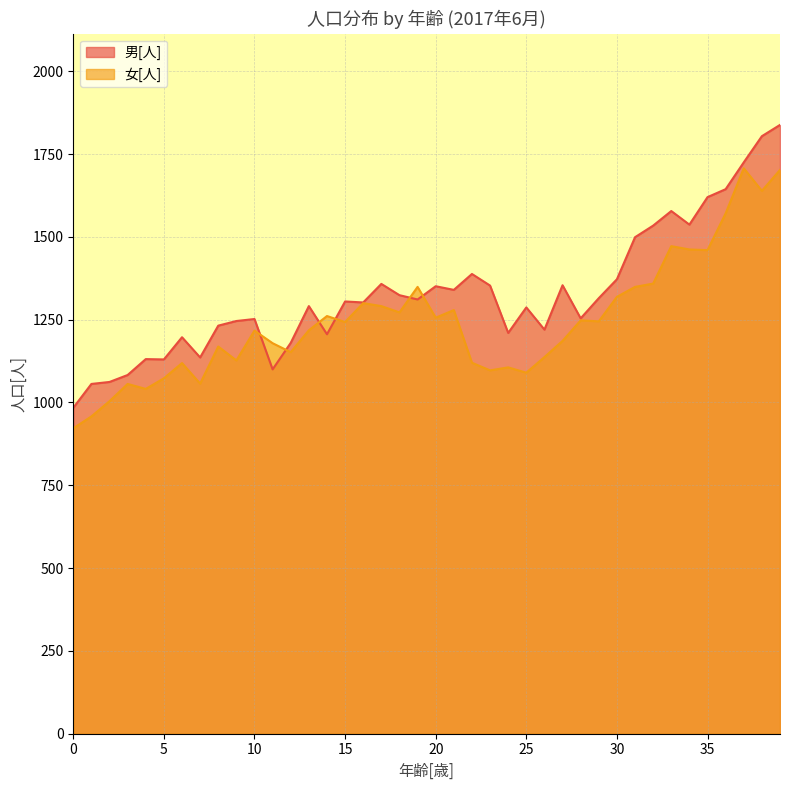

Reading right to left, what are all the values shown in this chart?

男[人]: 39=1838	38=1804	37=1725	36=1644	35=1620	34=1537	33=1578	32=1534	31=1499	30=1372	29=1315	28=1254	27=1354	26=1220	25=1287	24=1210	23=1353	22=1388	21=1340	20=1351	19=1311	18=1324	17=1358	16=1302	15=1305	14=1206	13=1291	12=1180	11=1100	10=1252	9=1246	8=1232	7=1136	6=1197	5=1130	4=1131	3=1083	2=1062	1=1056	0=984
女[人]: 39=1702	38=1639	37=1707	36=1571	35=1460	34=1462	33=1472	32=1359	31=1349	30=1319	29=1245	28=1248	27=1186	26=1137	25=1090	24=1106	23=1097	22=1120	21=1279	20=1256	19=1349	18=1272	17=1291	16=1300	15=1243	14=1261	13=1218	12=1152	11=1179	10=1217	9=1127	8=1169	7=1057	6=1119	5=1073	4=1041	3=1056	2=1004	1=958	0=922